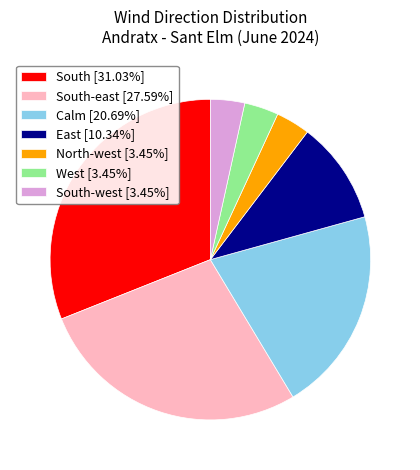

Is there any slice that represents more than half of the pie?

No